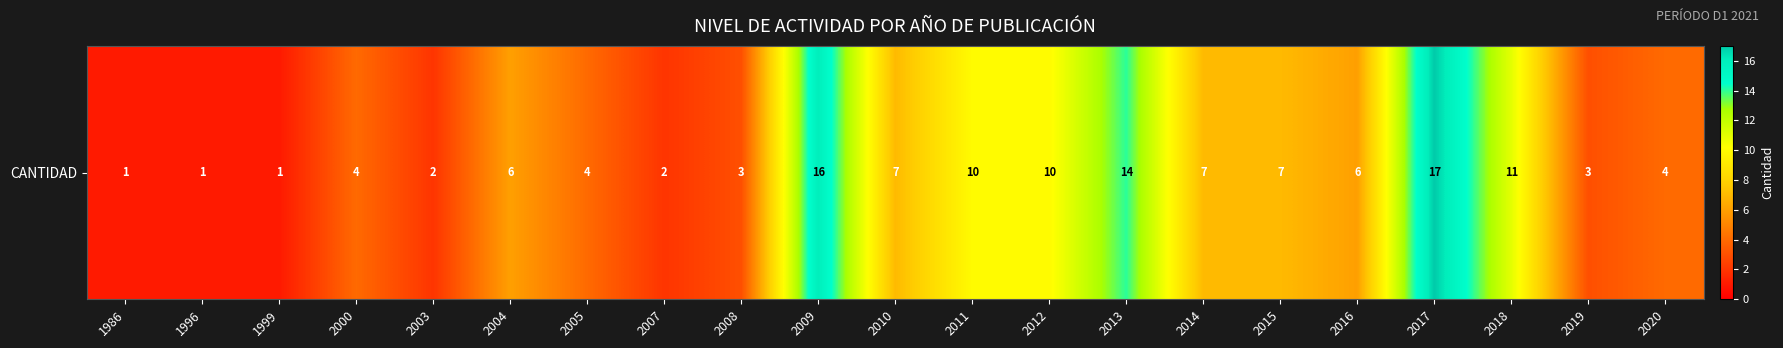

What is the sum of all values?

136